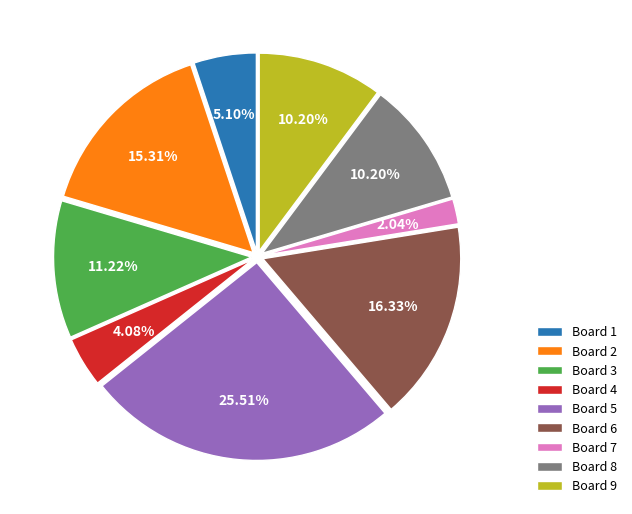

Combined, do Board 3 and Board 4 account for over 50%?

No